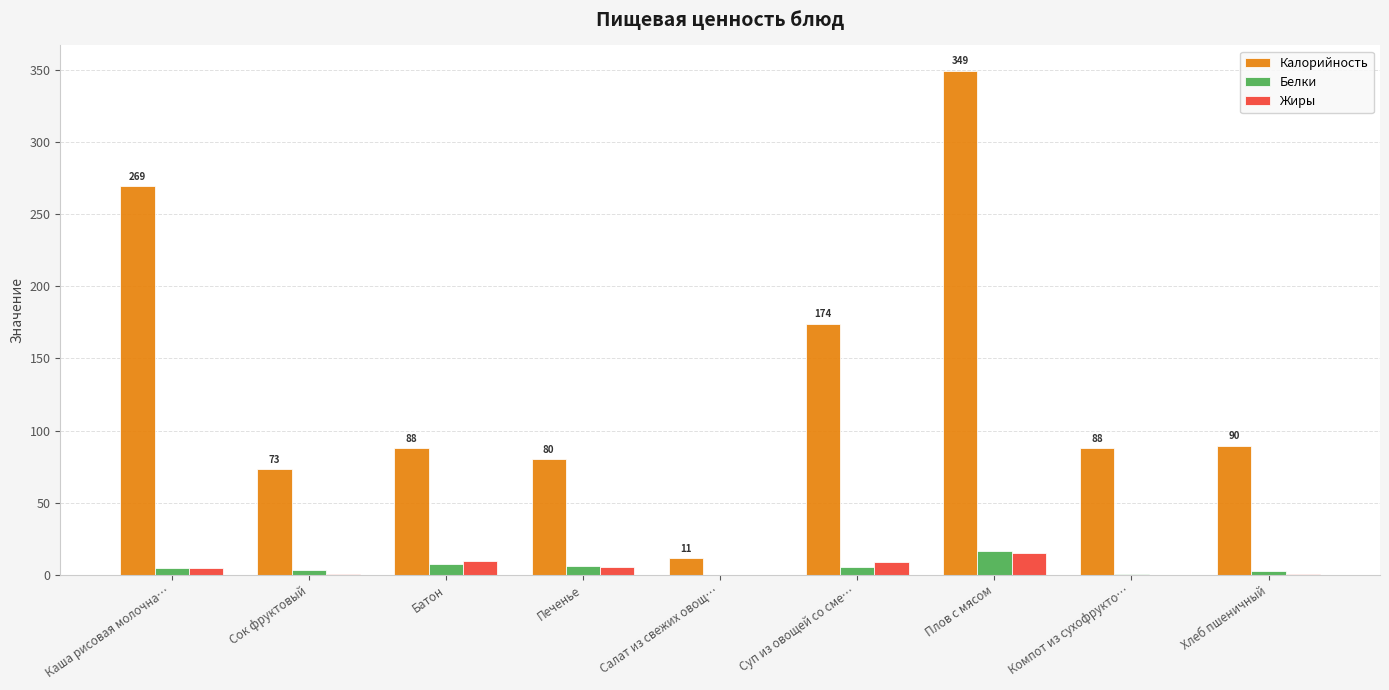

What is the highest value of the Белки series?

16.5